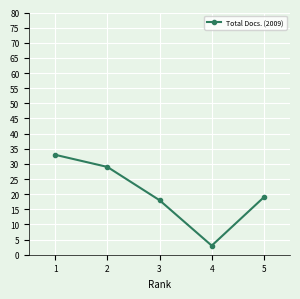

How many distinct data groups are displayed?

1